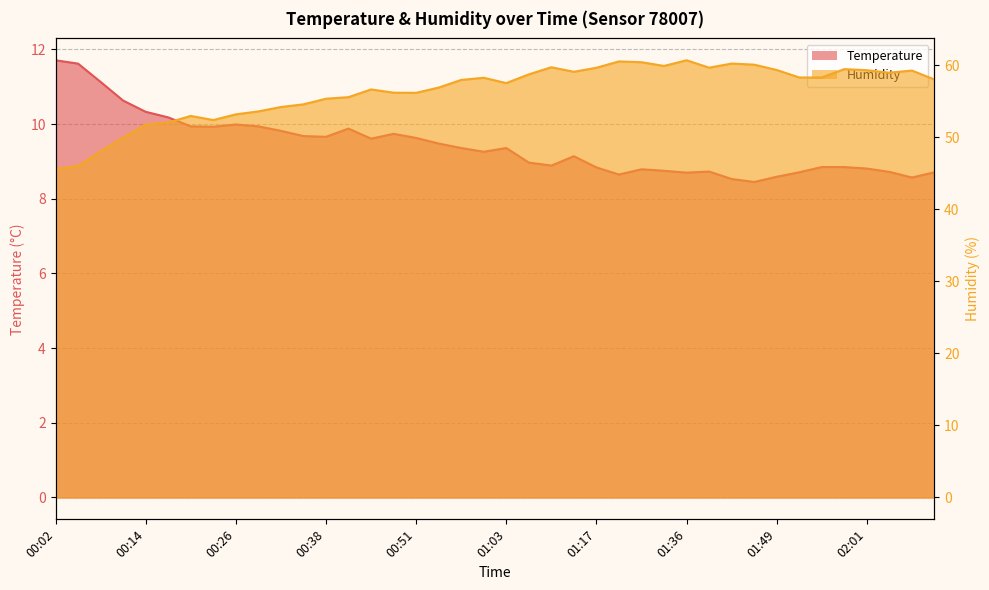

At which label does Humidity reach its peak?

01:36